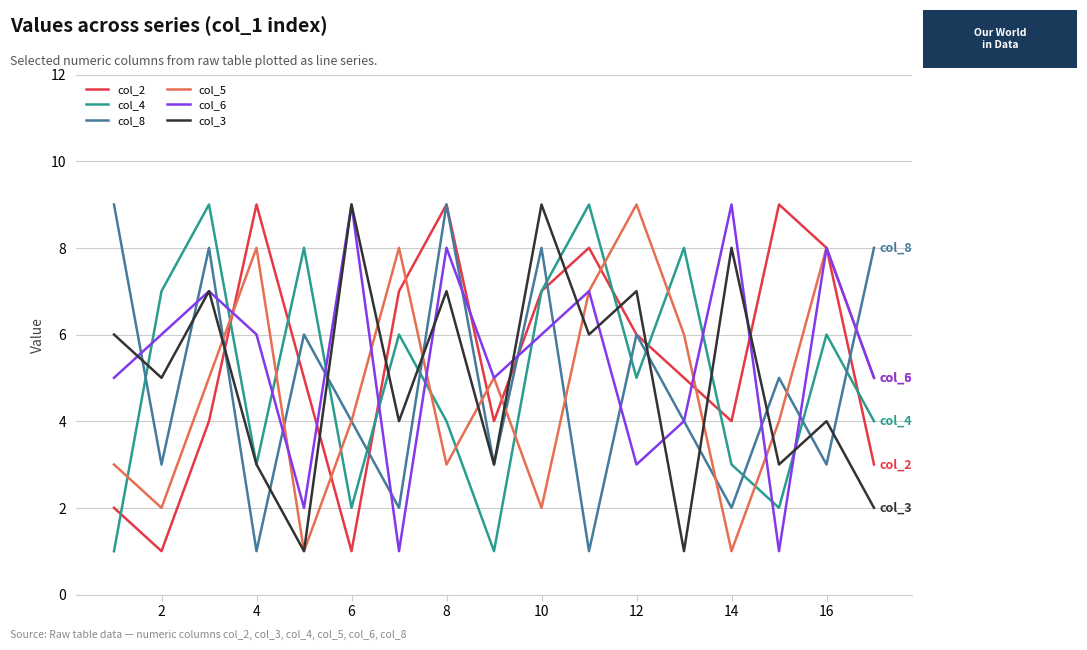

What is the difference between the second highest and second lowest values in the col_2 series?

8